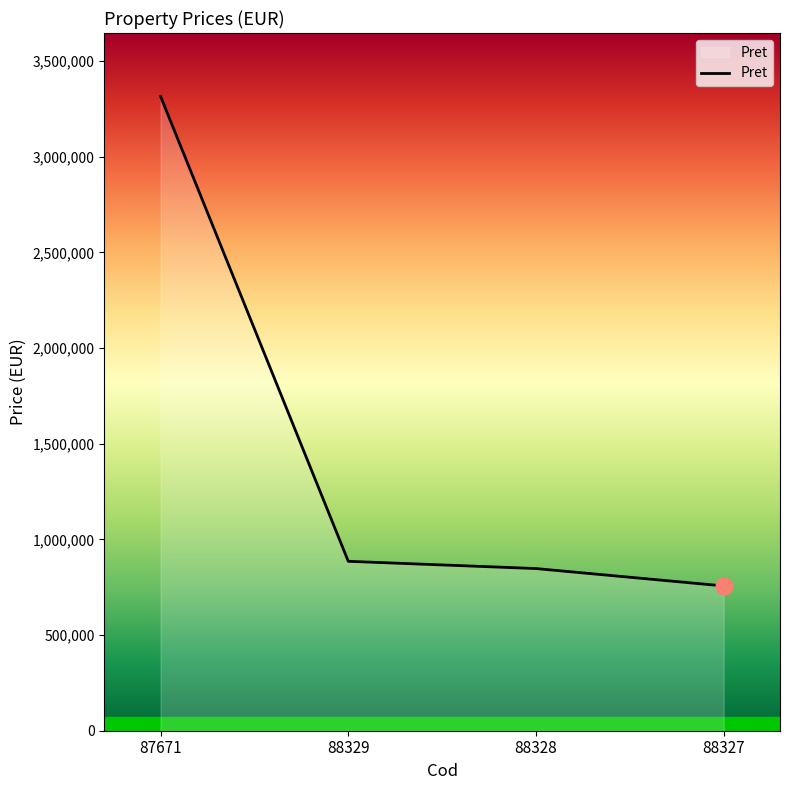

Reading right to left, extract all data points from this chart.

88327=756728	88328=847612	88329=885502	87671=3315230